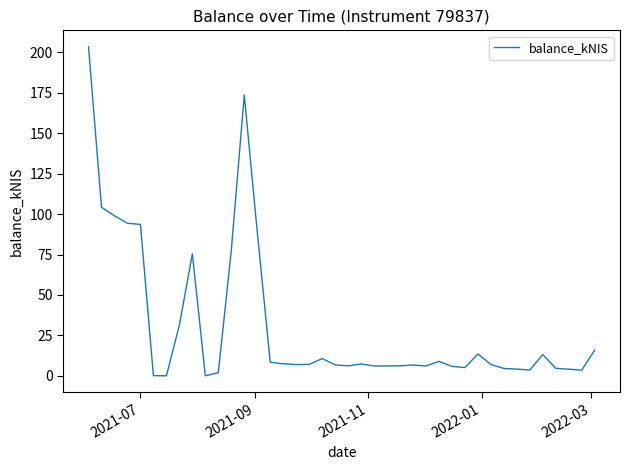

What is the difference between the maximum and minimum values?

203.5